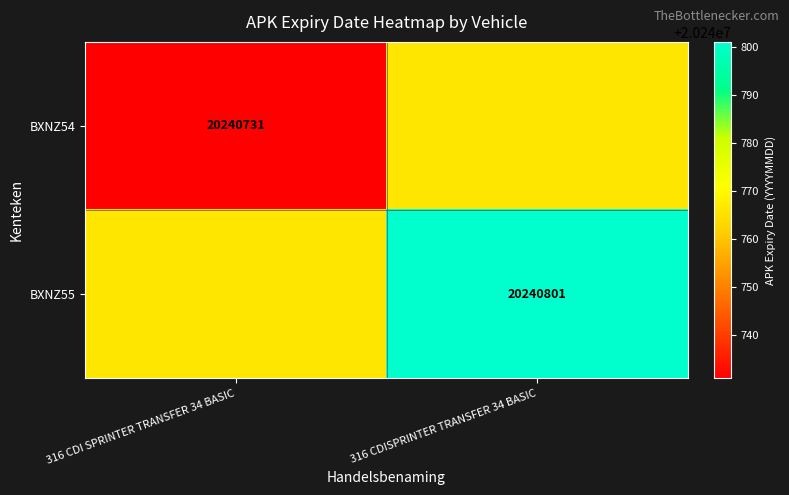

Is the value of BXNZ54 at 316 CDI SPRINTER TRANSFER 34 BASIC greater than the value of BXNZ55 at 316 CDISPRINTER TRANSFER 34 BASIC?

No